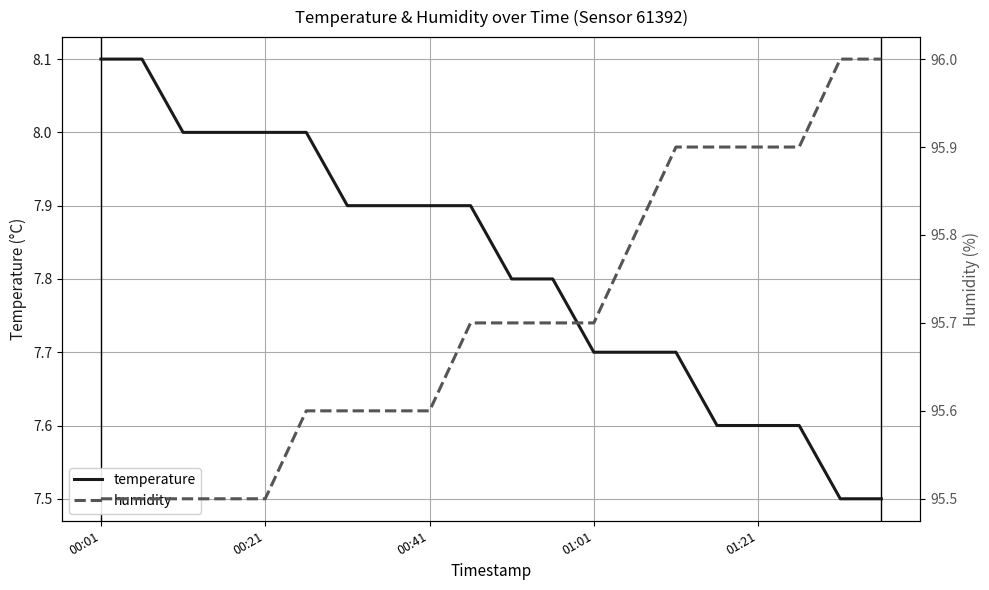

Is it true that temperature equals 10.6 at 13?

False